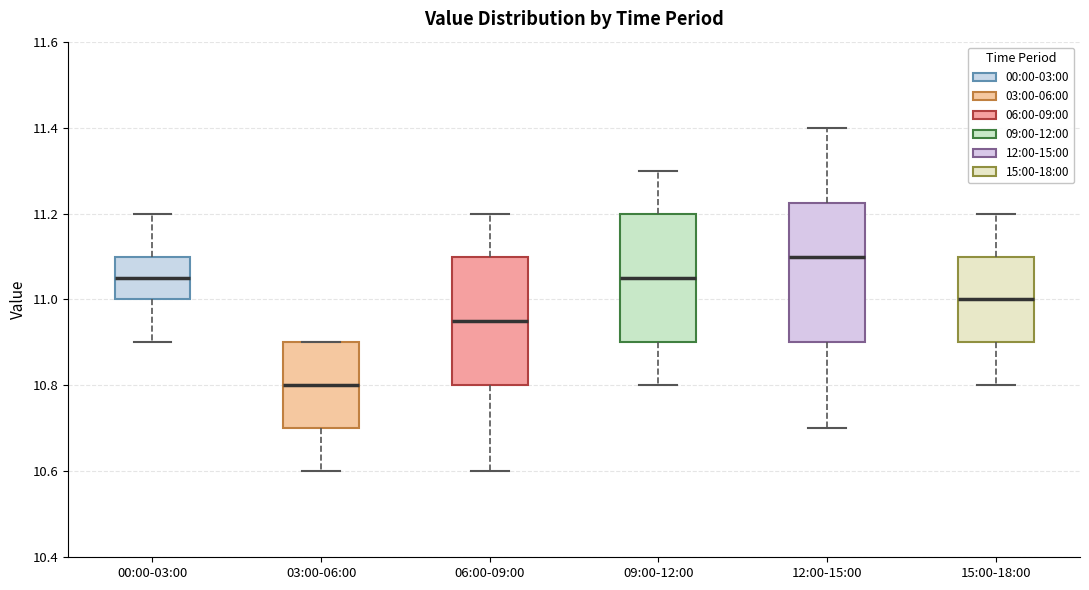

Which box's median line is the lowest?

03:00-06:00